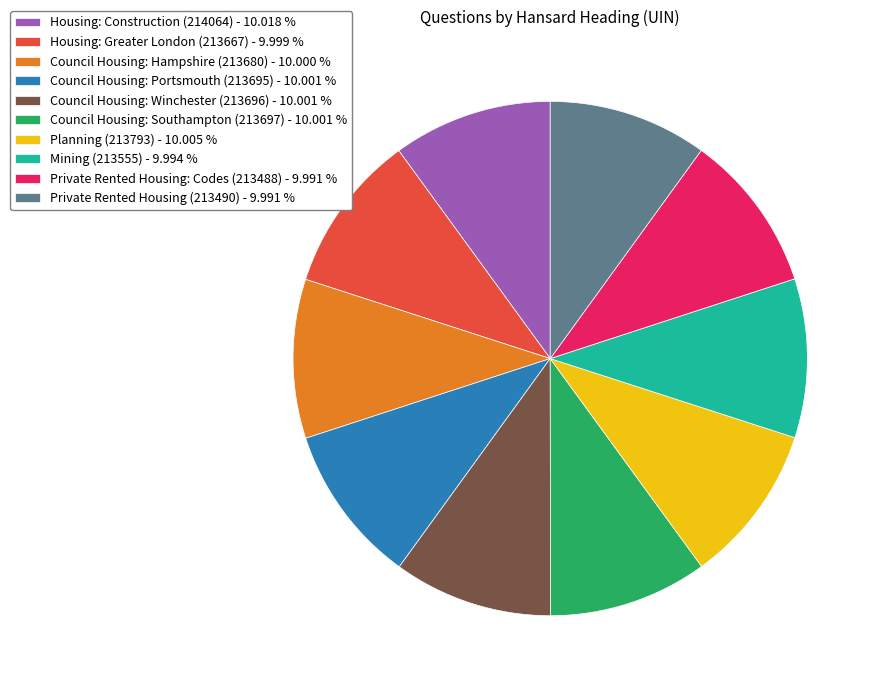

Is there any slice that represents more than half of the pie?

No